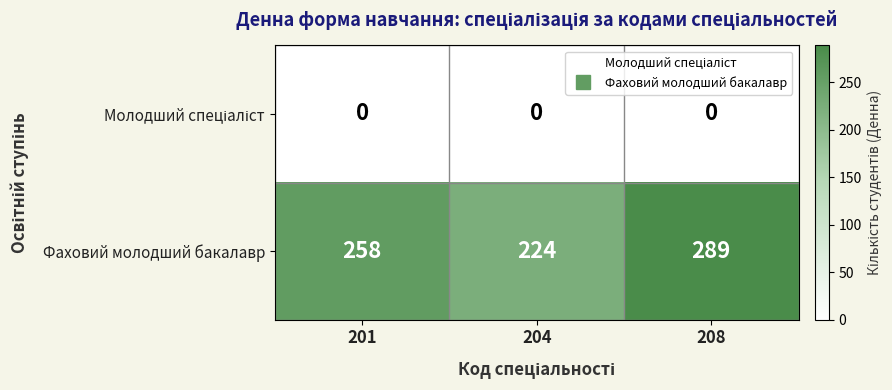

Which series has the widest spread of values?

Фаховий молодший бакалавр